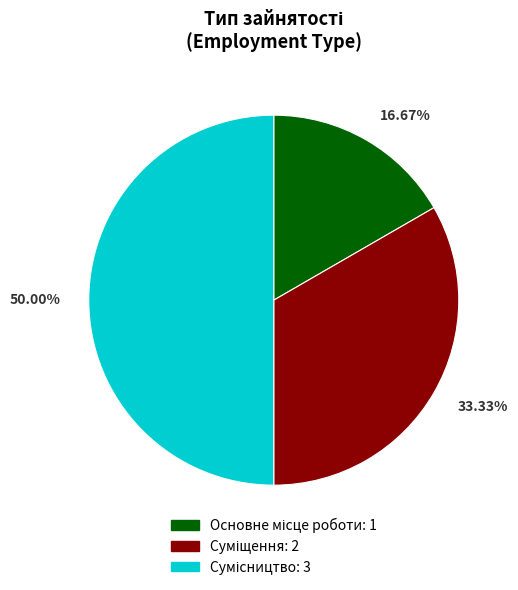

Count the number of slices in the pie.

3